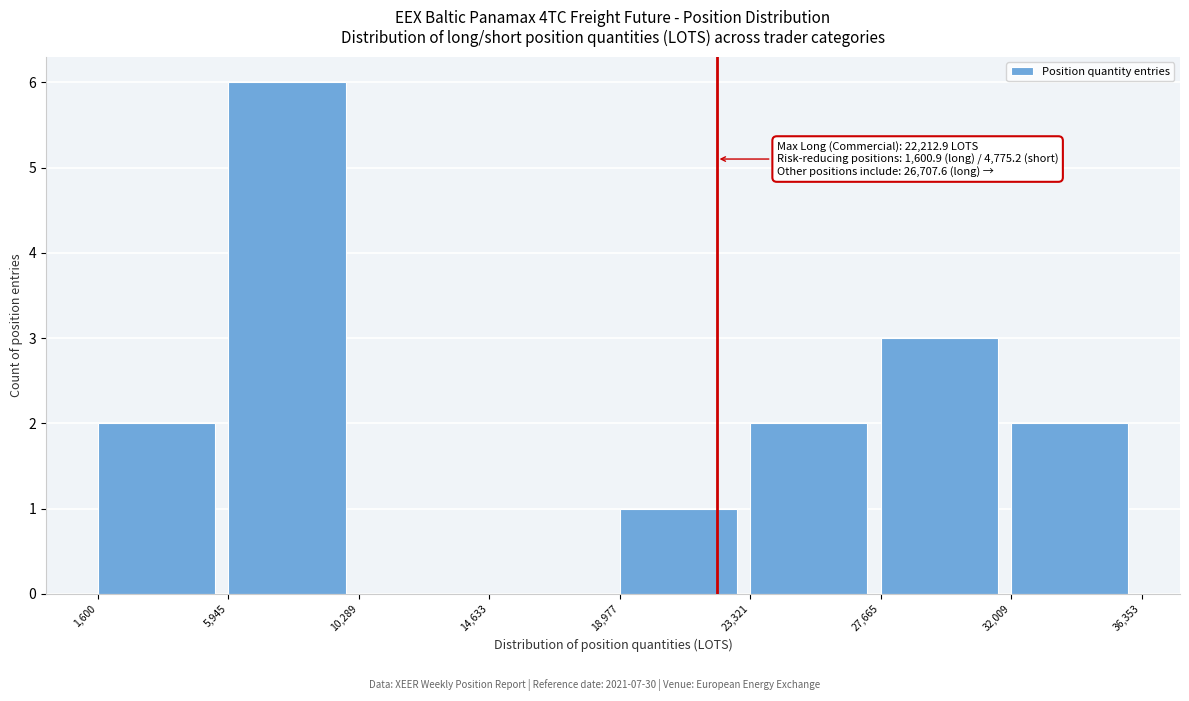

Over which range of the x-axis is the bar tallest?

5,945 to 10,289